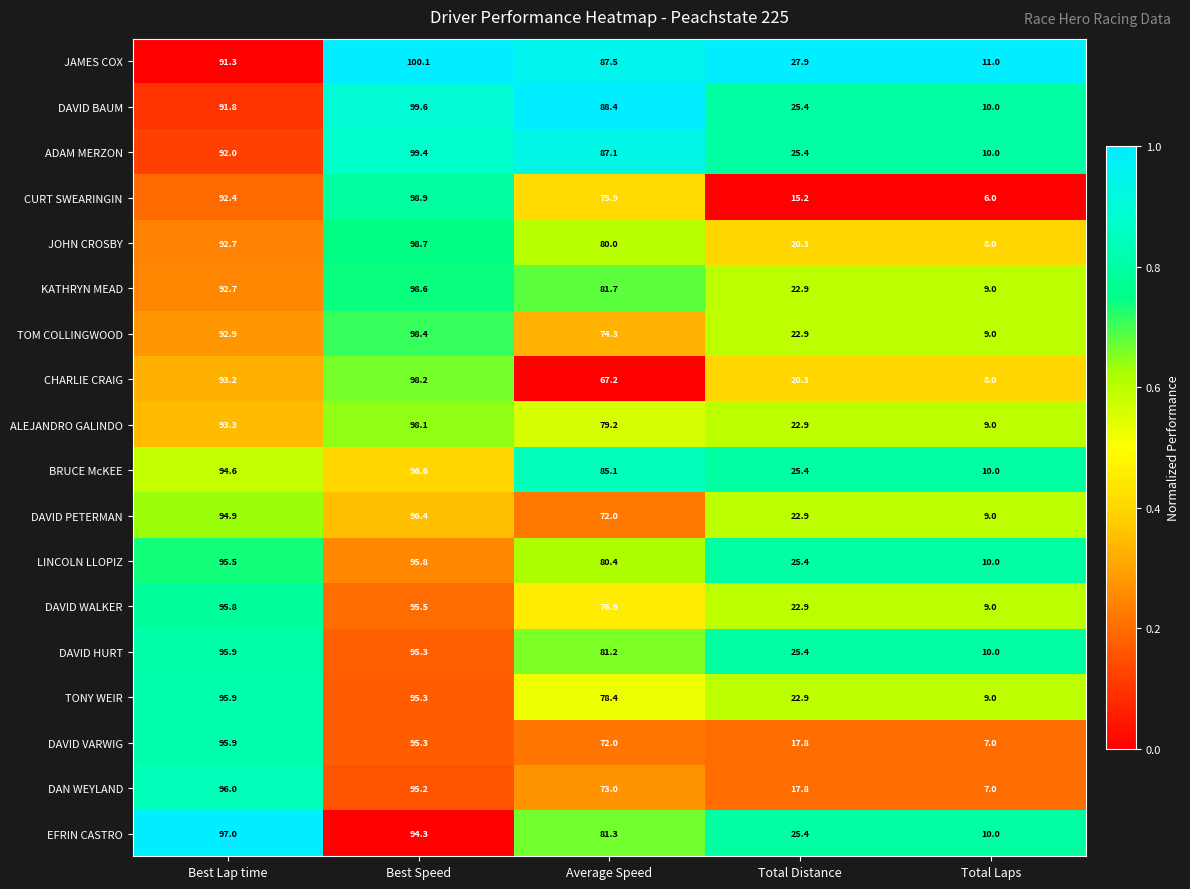

The DAVID HURT series shows 54.5 at Average Speed. True or false?

False